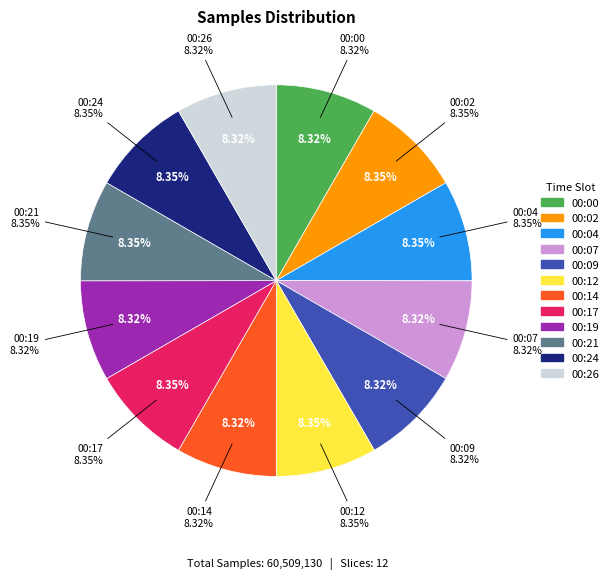

What is the total percentage of 00:12 and 00:04?

16.7%